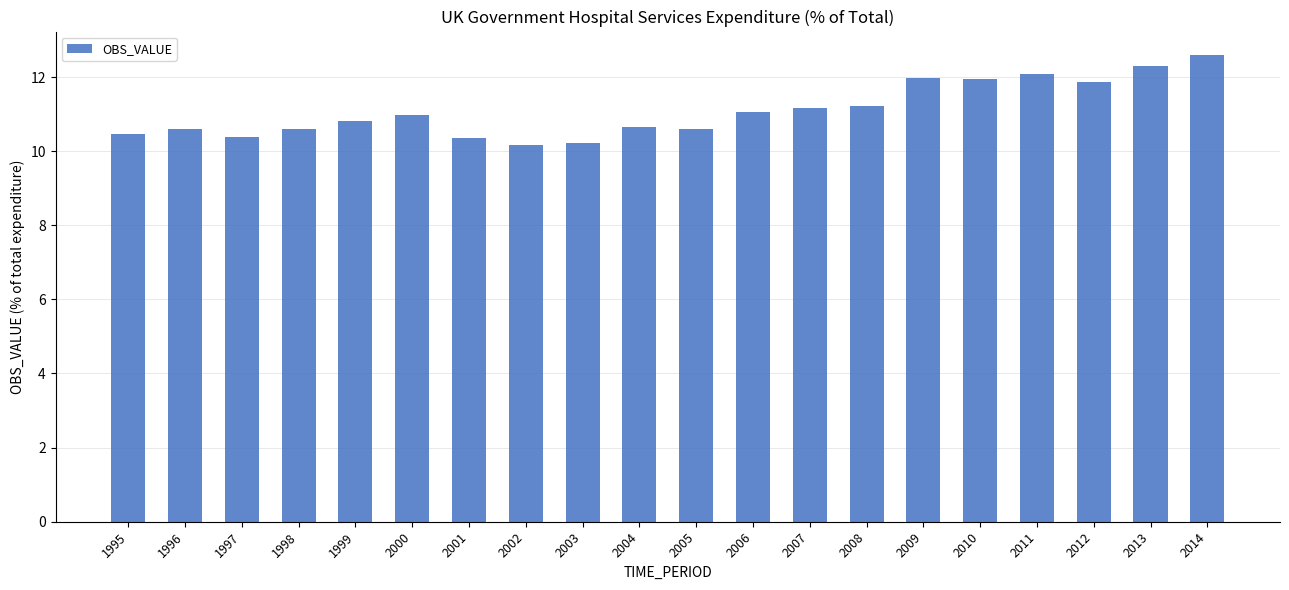

What is the difference between the maximum and minimum values?

2.4